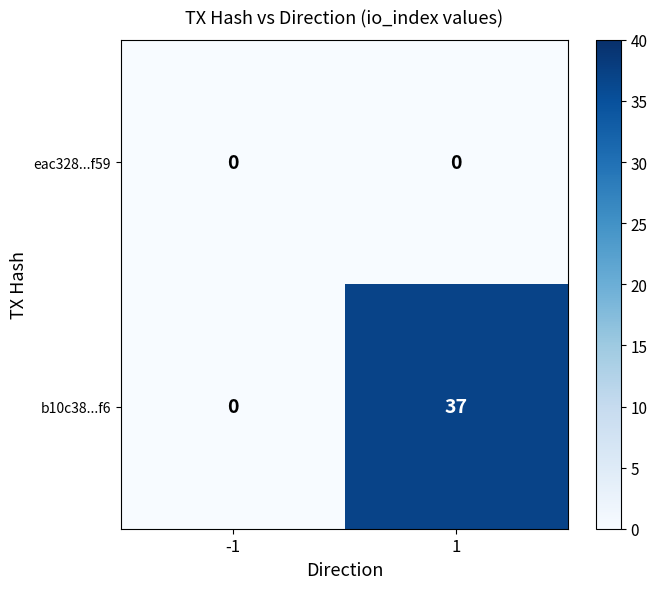

Reading left to right, transcribe all the data shown in this chart.

eac328...f59: -1=0	1=0
b10c38...f6: -1=0	1=37